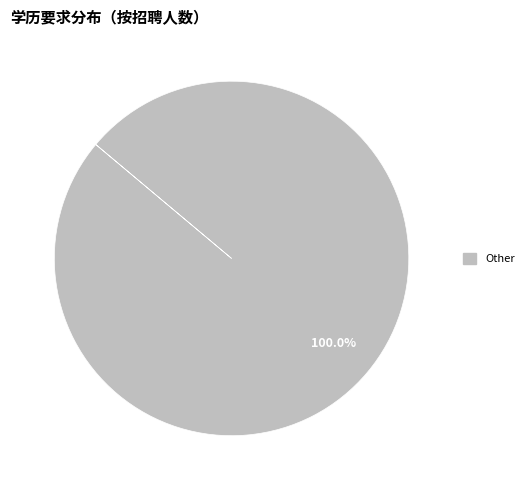

Is there a majority slice in this chart?

Yes